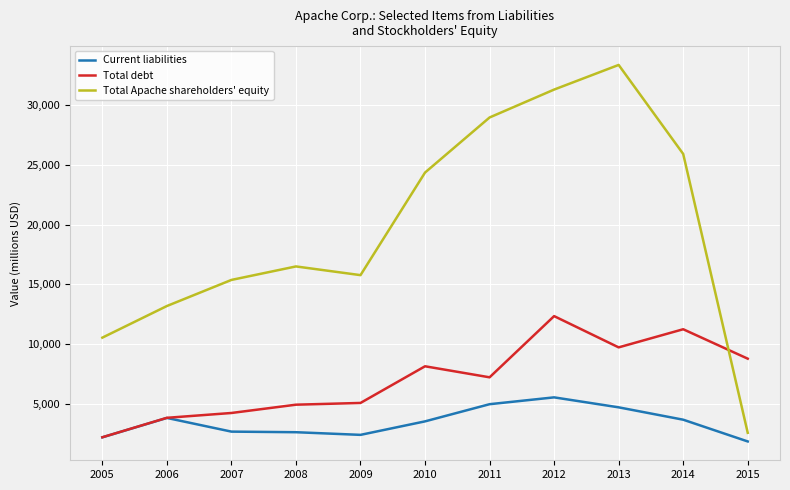

What is the sum of all Current liabilities values?

37900